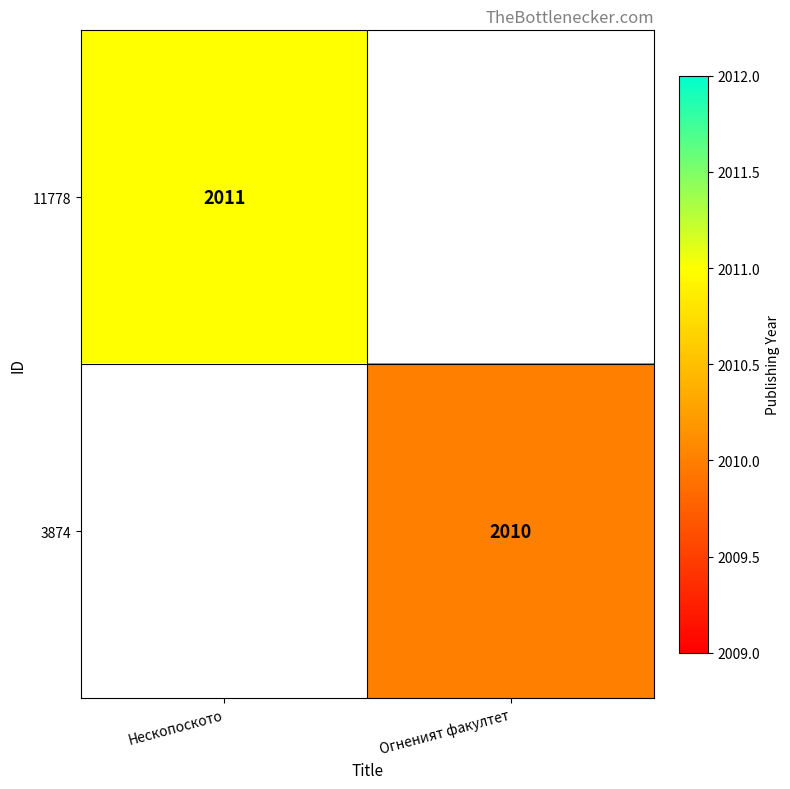

True or false: 3874 has a value of 1175 at Огненият факултет.

False